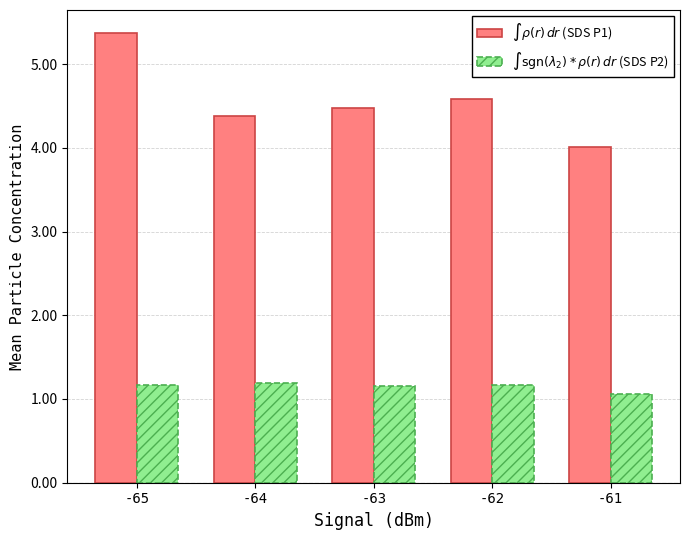

What is the total value across all series at -62?

5.7